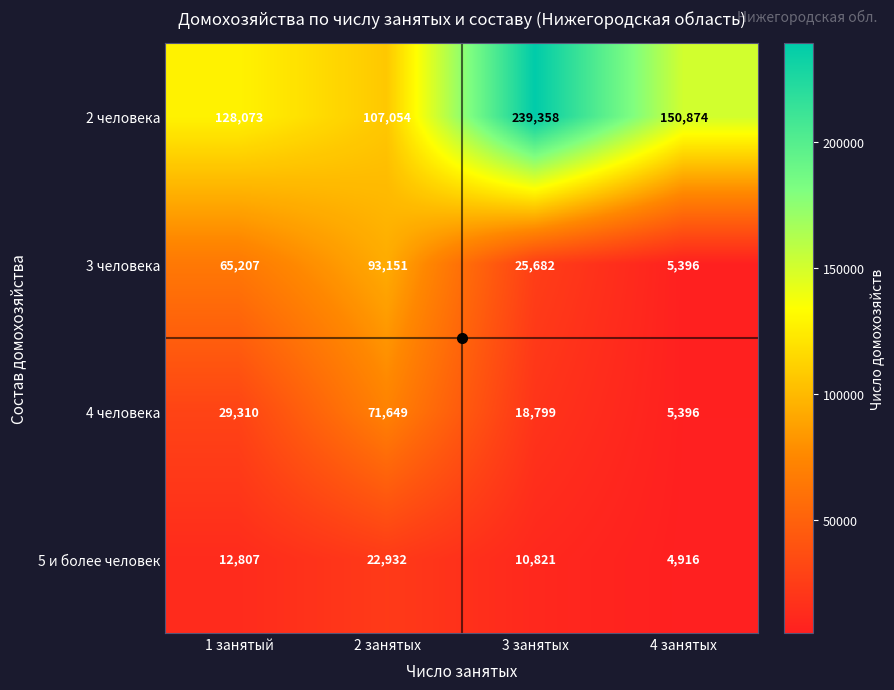

What is the maximum value for 4 человека?

71649